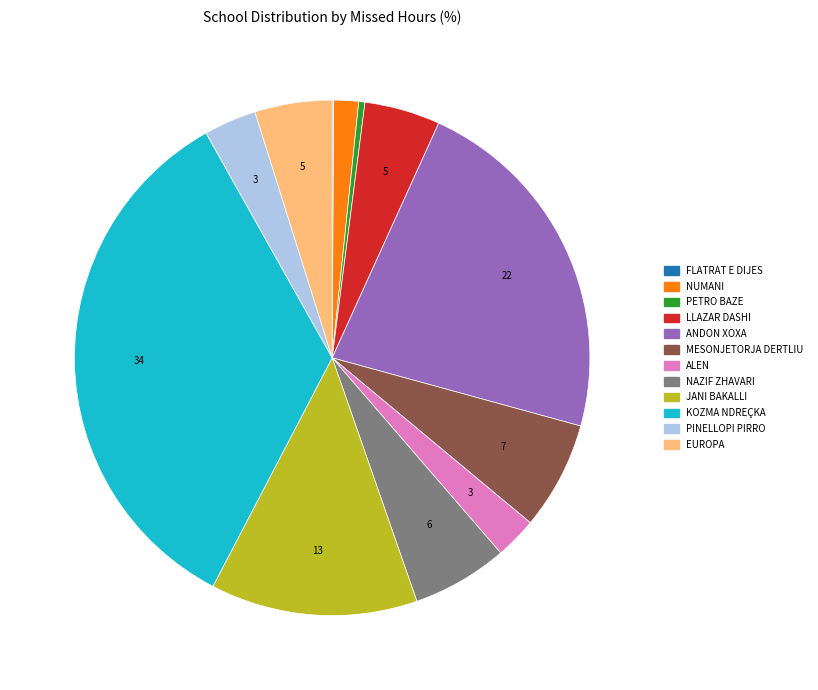

Does KOZMA NDREÇKA represent more than half of the total?

No